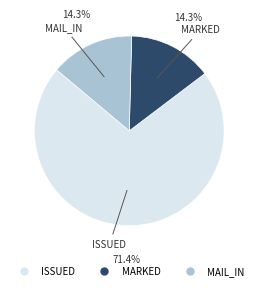

Which category accounts for the majority?

ISSUED